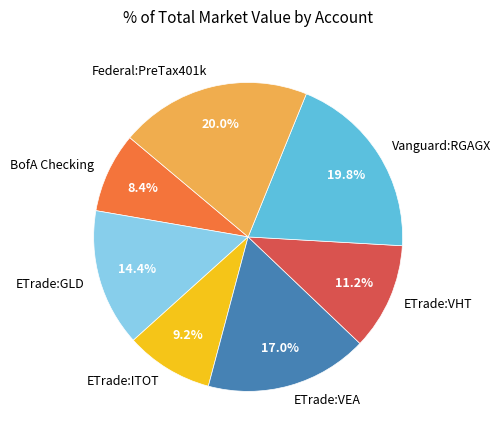

What is the ratio of the value at ETrade:VHT to the value at ETrade:GLD?

0.8